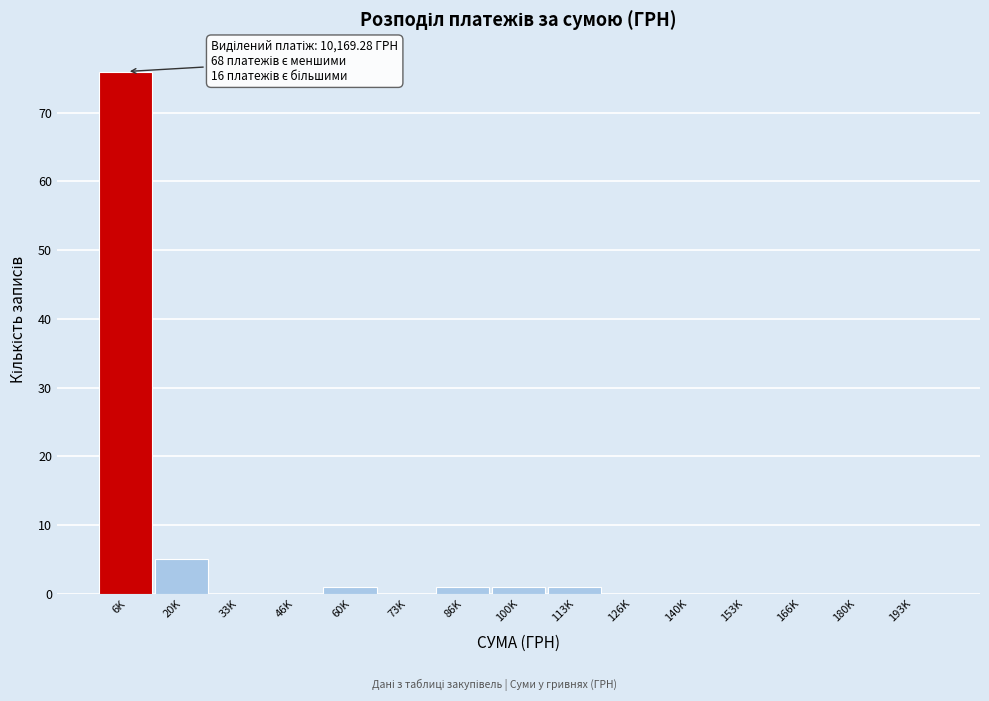

Reading right to left, list all the values displayed in this chart.

193K=0	180K=0	166K=0	153K=0	140K=0	126K=0	113K=1	100K=1	86K=1	73K=0	60K=1	46K=0	33K=0	20K=5	6K=76